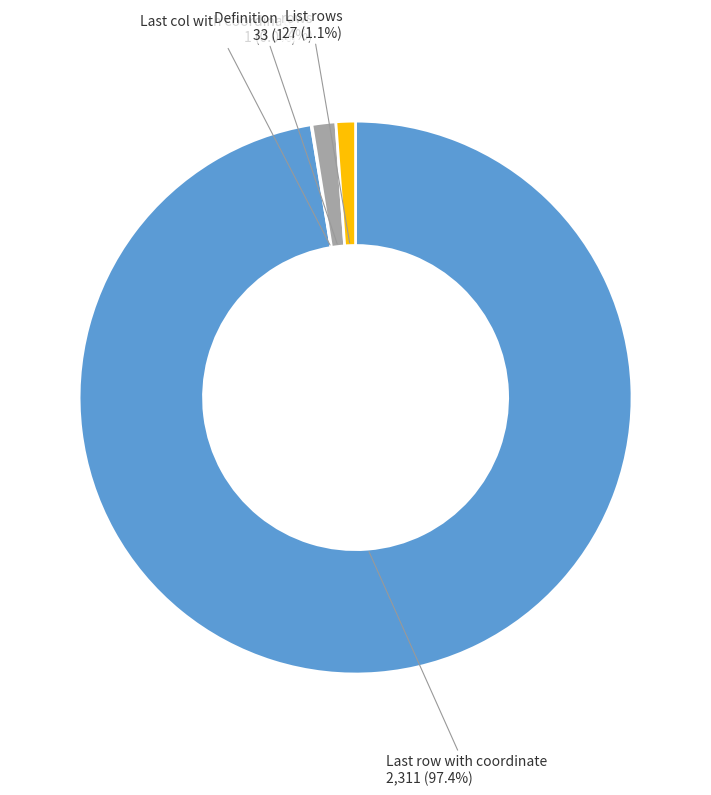

What is the largest slice in the pie chart?

Last row with coordinate